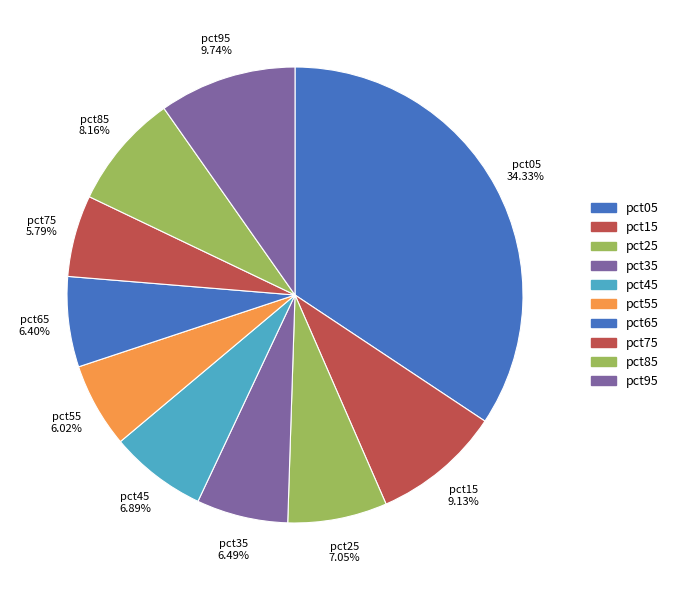

How many segments does this pie chart have?

10